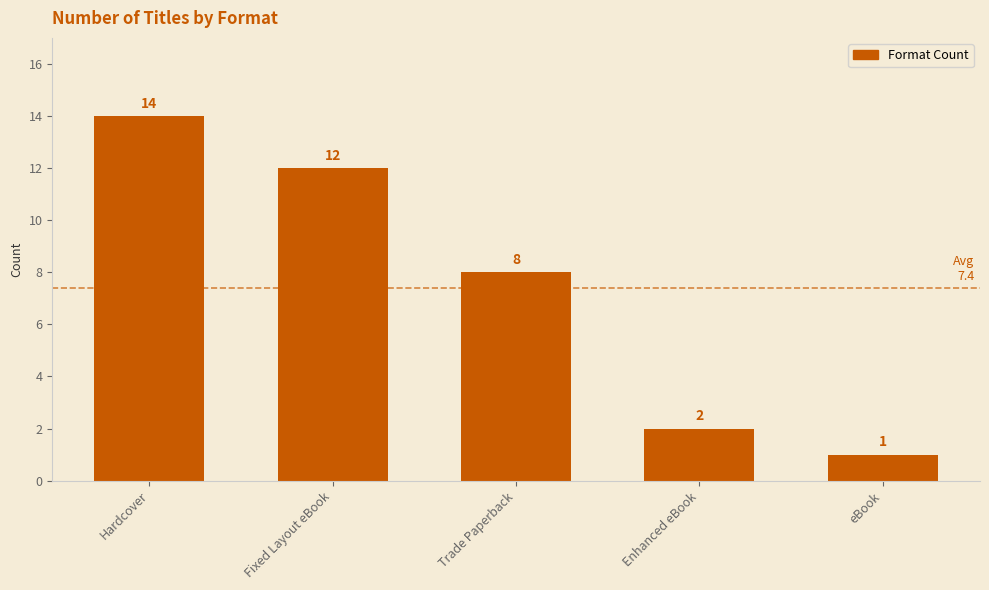

Which category has the highest value across all series?

Hardcover